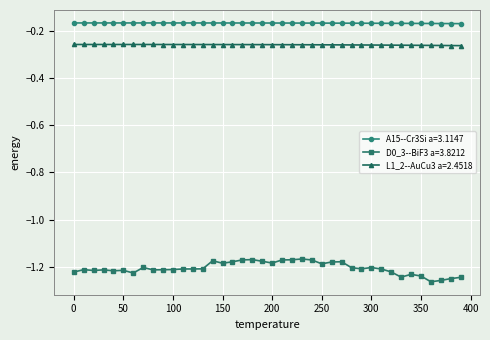

Which series has the largest total across all categories?

A15--Cr3Si a=3.1147